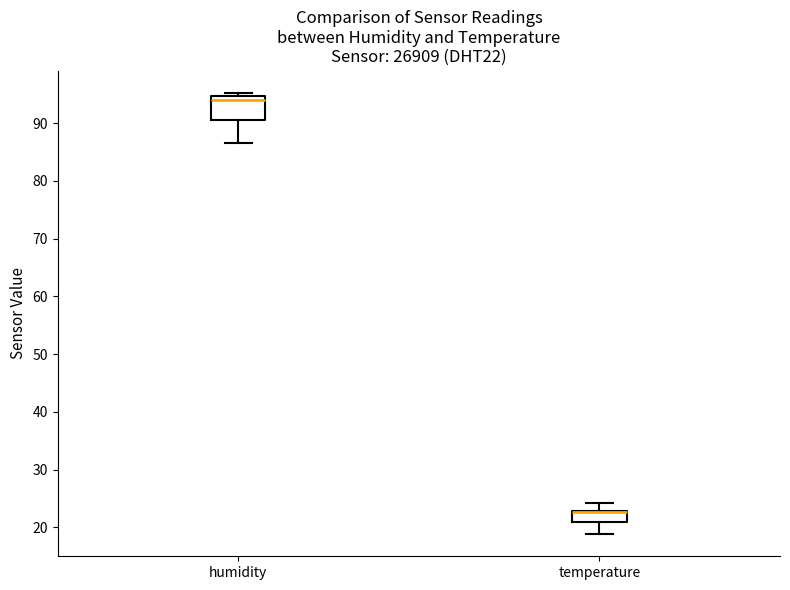

Where is the lower edge of the box for humidity on the y-axis? The values are not printed on the chart, so give them approximately, as read against the axis.

91